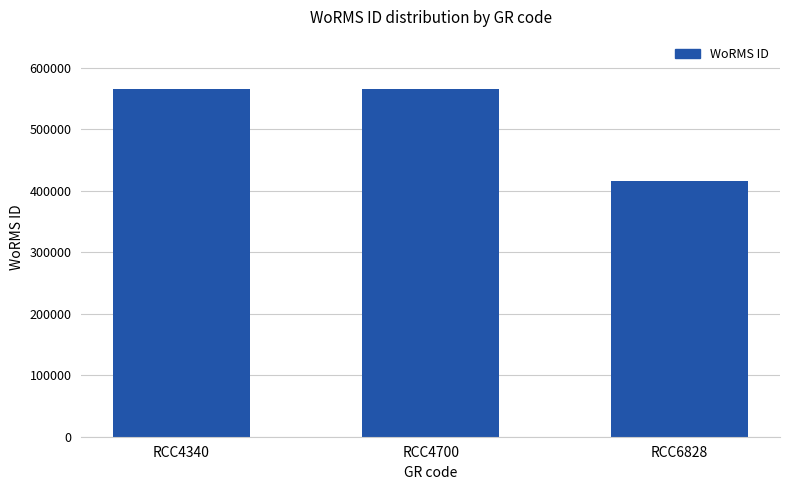

What is the minimum value shown in the chart?

415091